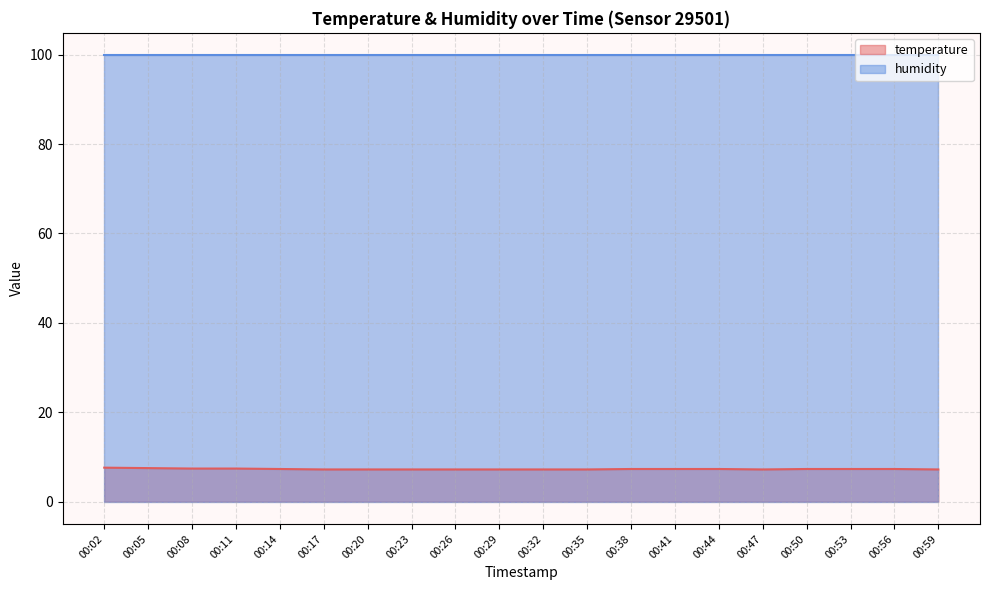

What value does the data have at 00:17?

7.2